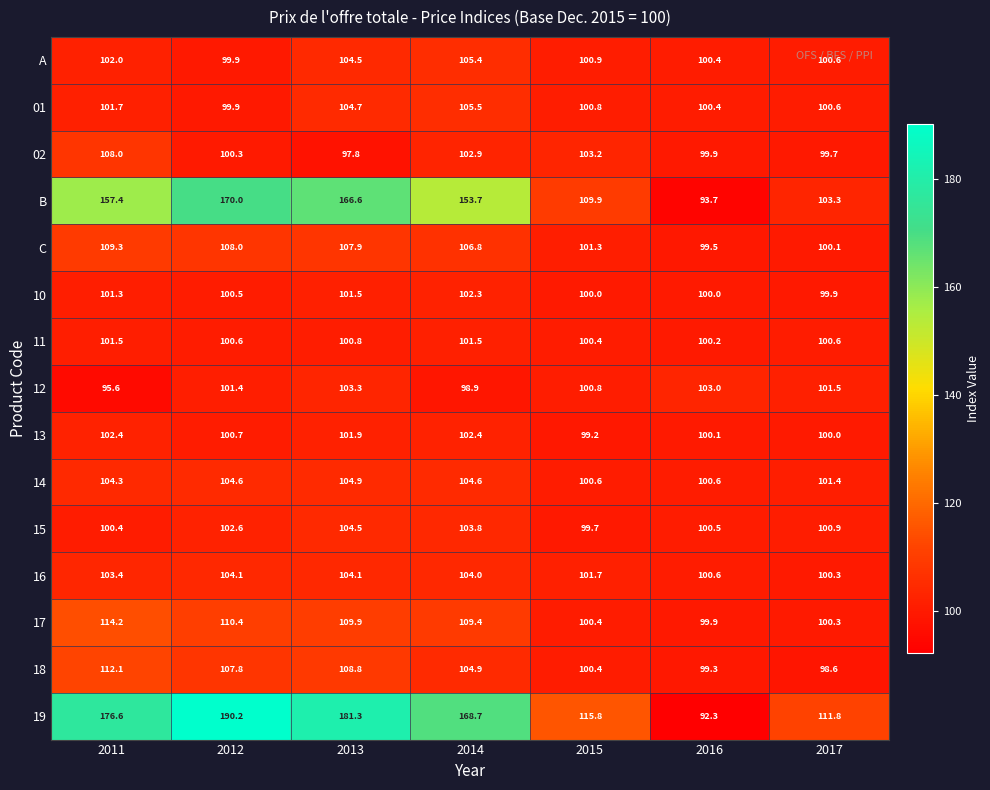

What is the difference between the highest and lowest values at 2011?

81.0